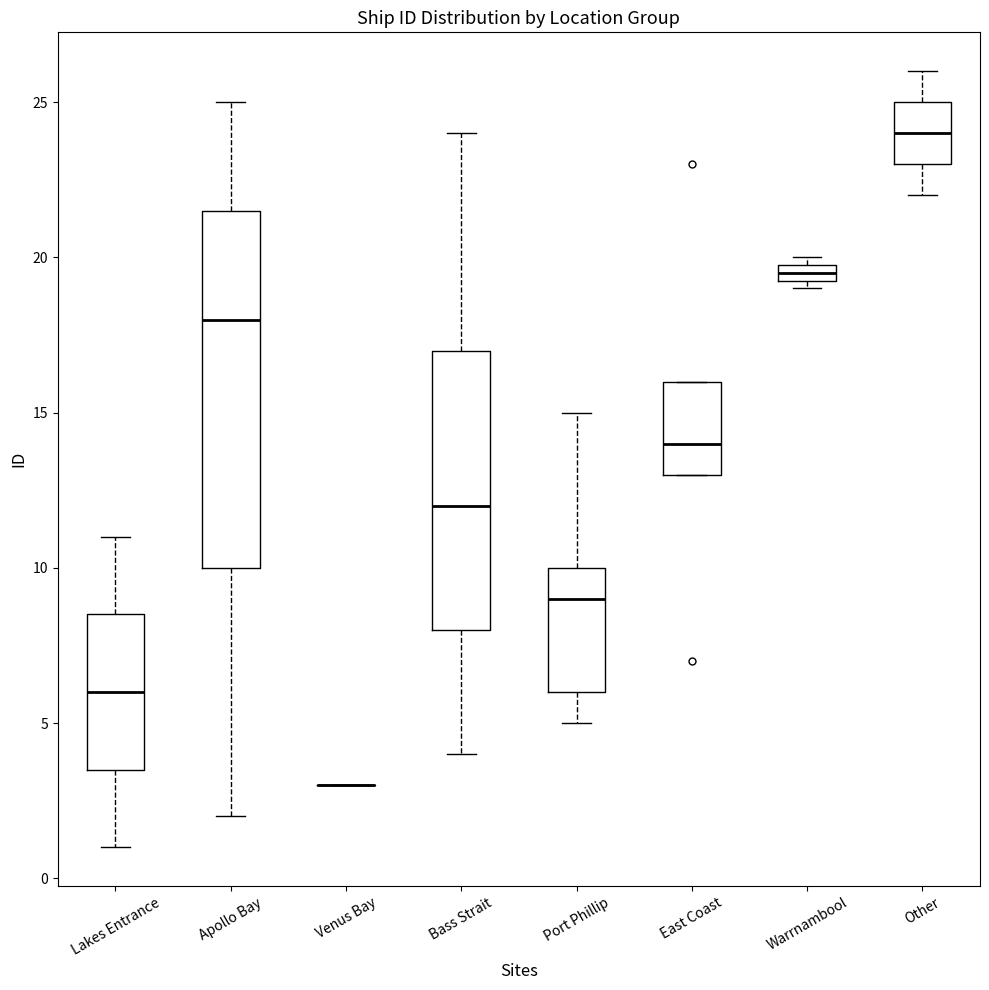

Comparing the boxes themselves (not the whiskers), which one is the tallest?

Apollo Bay